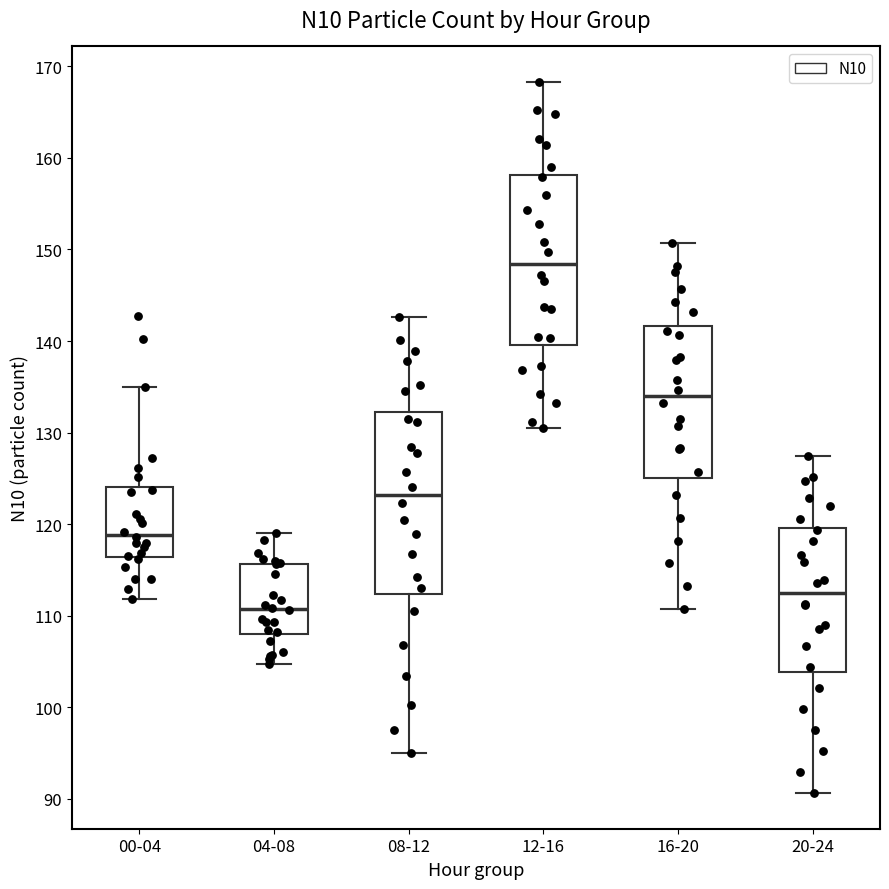

Reading left to right, transcribe this box plot: for each box, give where its median line is, the range the box spans, and where its two whiskers end, as read against the y-axis. The values are not printed on the chart, so give them approximately, as read against the axis.

00-04: median 119, box 116 to 124, whiskers 112 to 135
04-08: median 111, box 108 to 116, whiskers 105 to 119
08-12: median 123, box 112 to 132, whiskers 95 to 143
12-16: median 148, box 140 to 158, whiskers 131 to 168
16-20: median 134, box 125 to 142, whiskers 111 to 151
20-24: median 112, box 104 to 120, whiskers 91 to 127